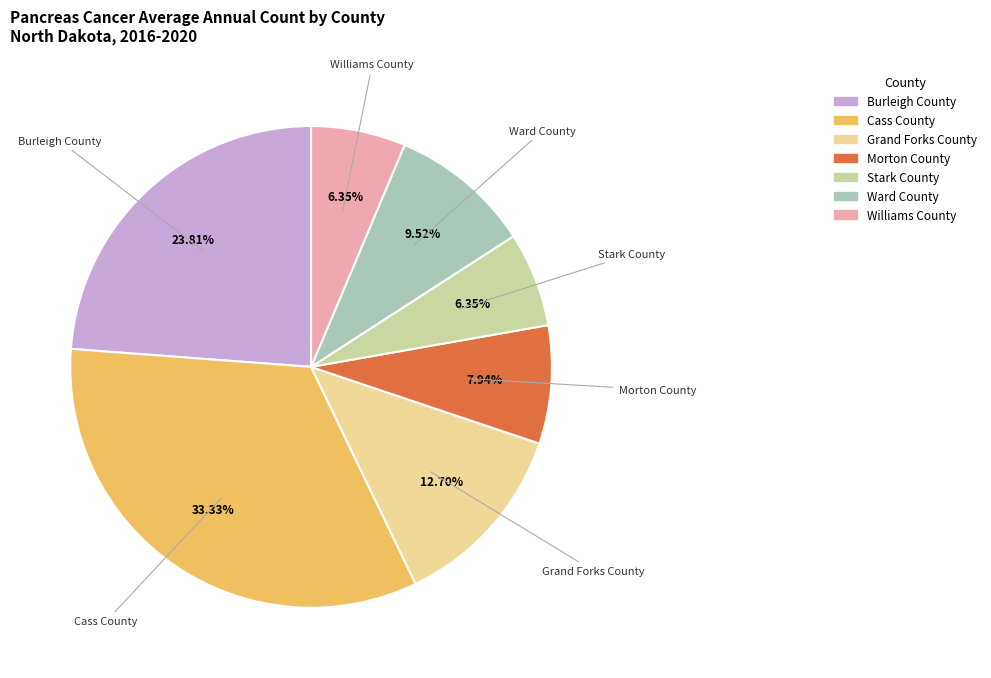

Approximately how many times larger is the value at Morton County compared to Ward County?

0.8